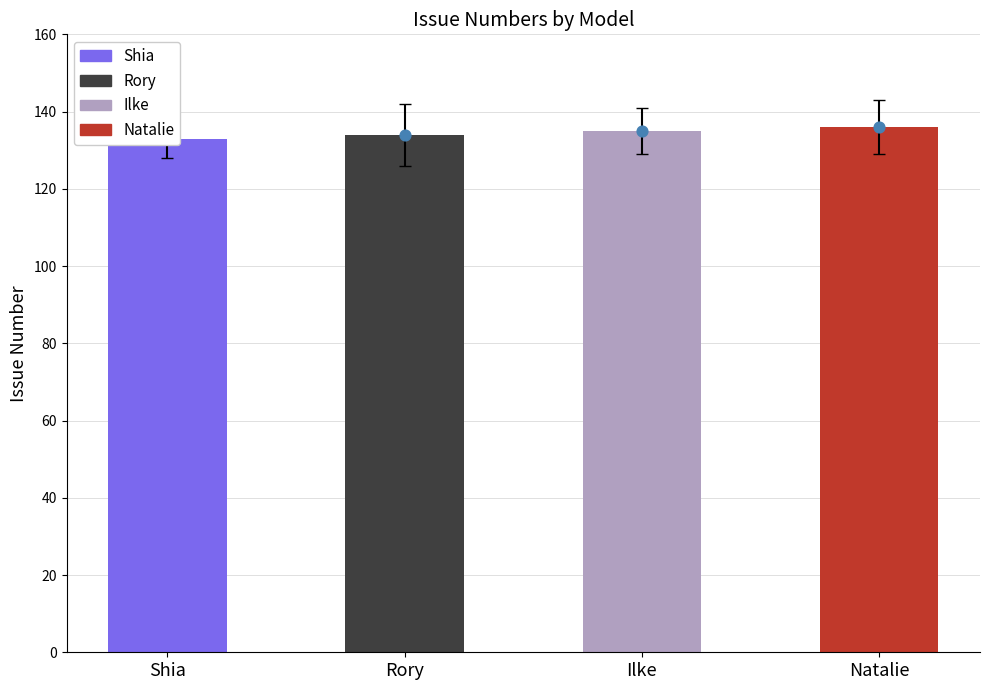

What is the change in value from Rory to Ilke?

+1